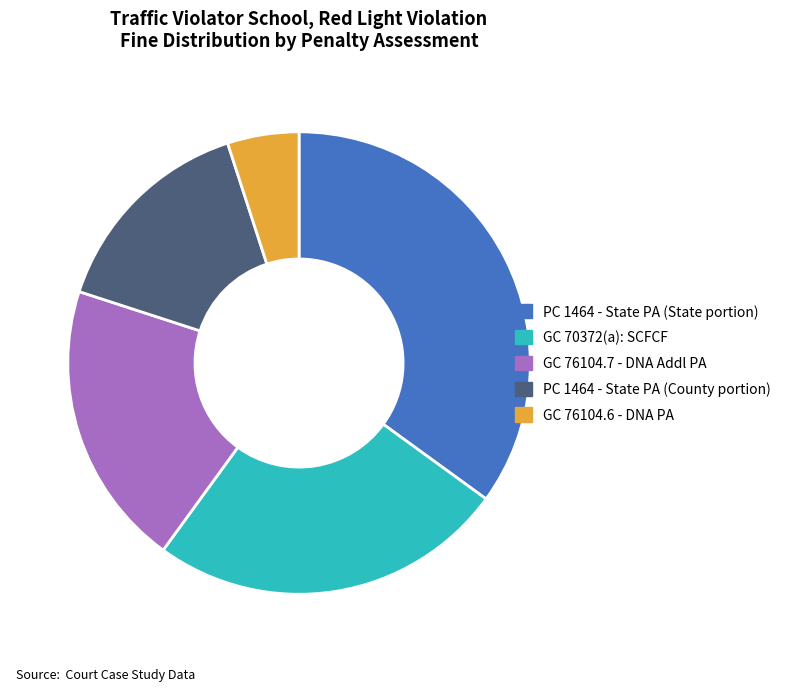

Is it true that PC 1464 - State PA (State portion) is 21% of the pie?

False